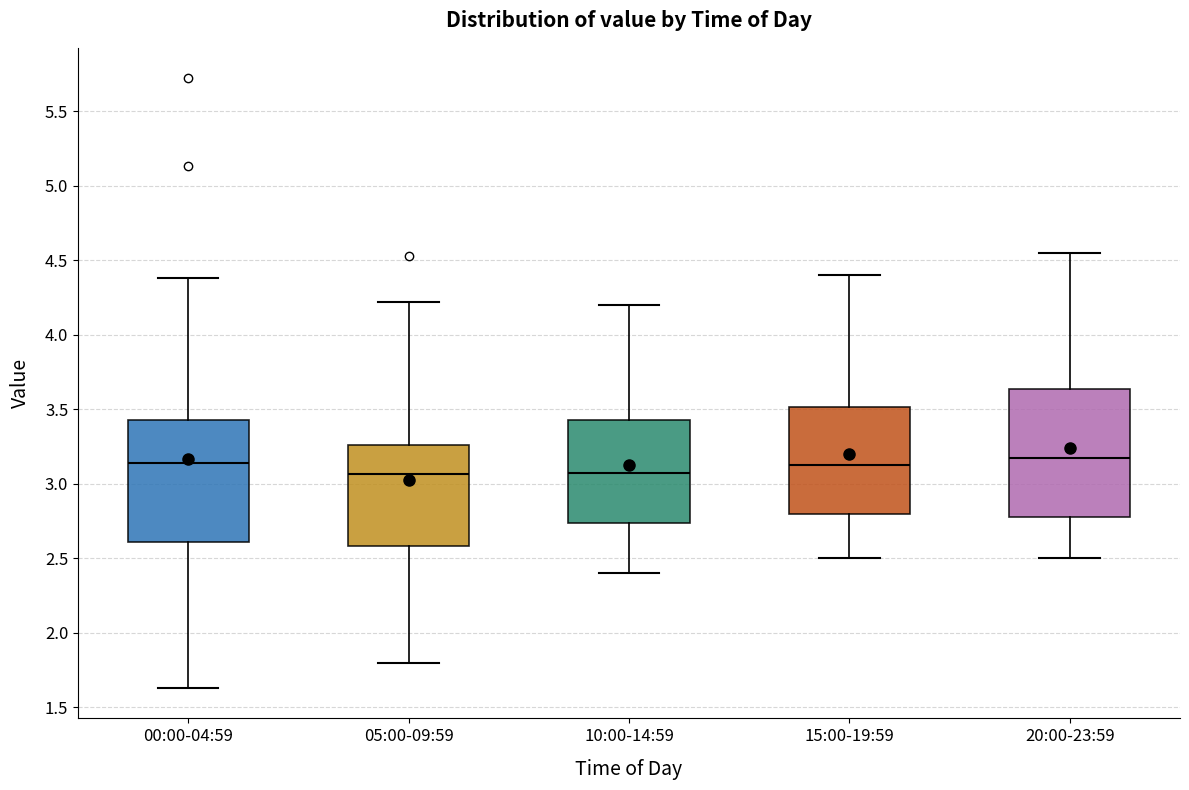

Reading left to right, transcribe this box plot: for each box, give where its median line is, the range the box spans, and where its two whiskers end, as read against the y-axis. The values are not printed on the chart, so give them approximately, as read against the axis.

00:00-04:59: median 3.15, box 2.60 to 3.45, whiskers 1.65 to 4.40
05:00-09:59: median 3.05, box 2.60 to 3.25, whiskers 1.80 to 4.20
10:00-14:59: median 3.10, box 2.75 to 3.45, whiskers 2.40 to 4.20
15:00-19:59: median 3.15, box 2.80 to 3.50, whiskers 2.50 to 4.40
20:00-23:59: median 3.20, box 2.80 to 3.65, whiskers 2.50 to 4.55